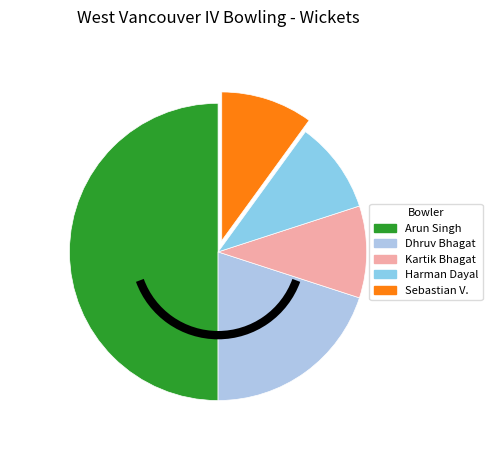

What is the largest slice in the pie chart?

Arun Singh